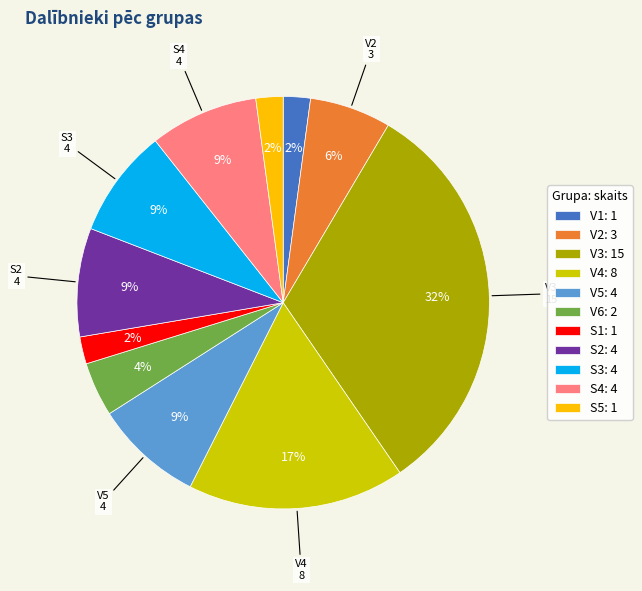

What percentage is the V2 slice, to the nearest percent?

6%